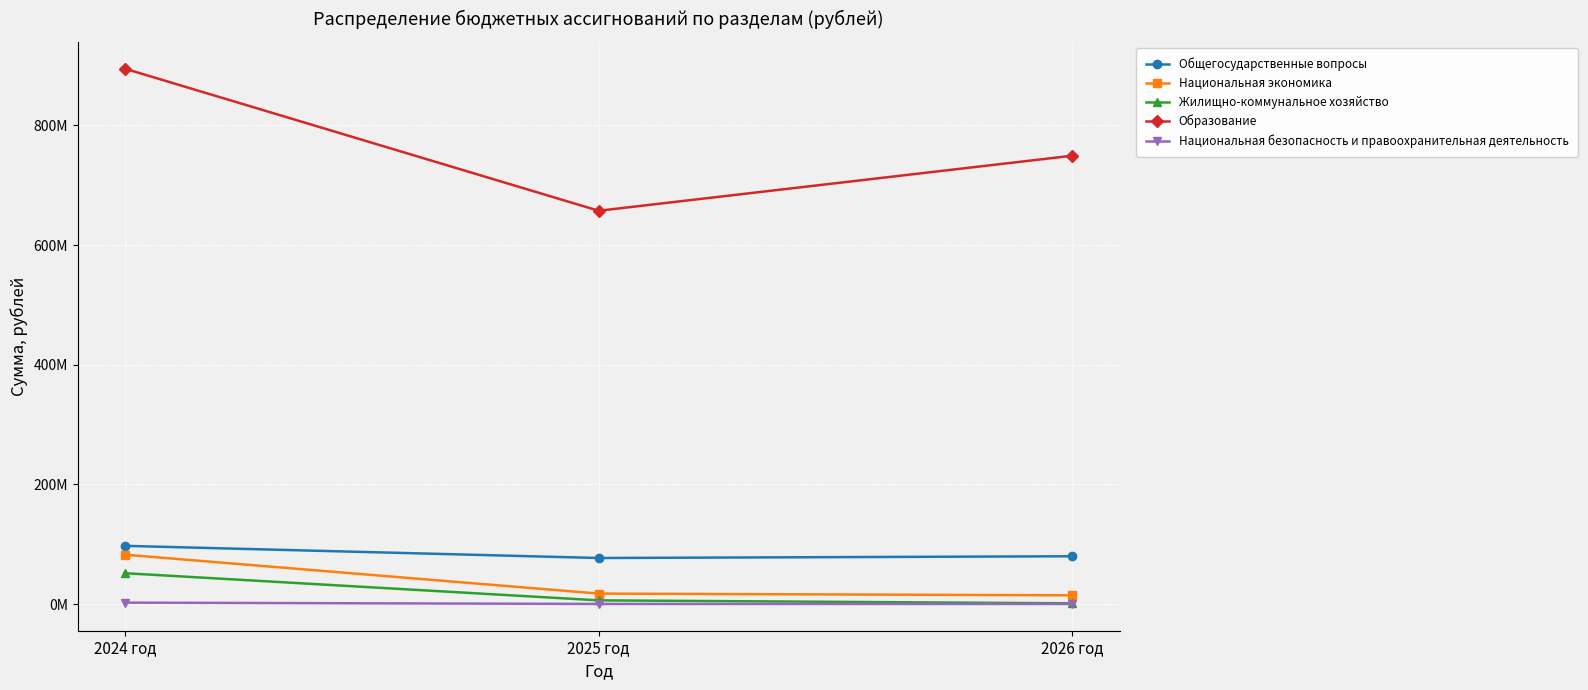

What are all the series names shown in the legend?

Общегосударственные вопросы, Национальная экономика, Жилищно-коммунальное хозяйство, Образование, Национальная безопасность и правоохранительная деятельность